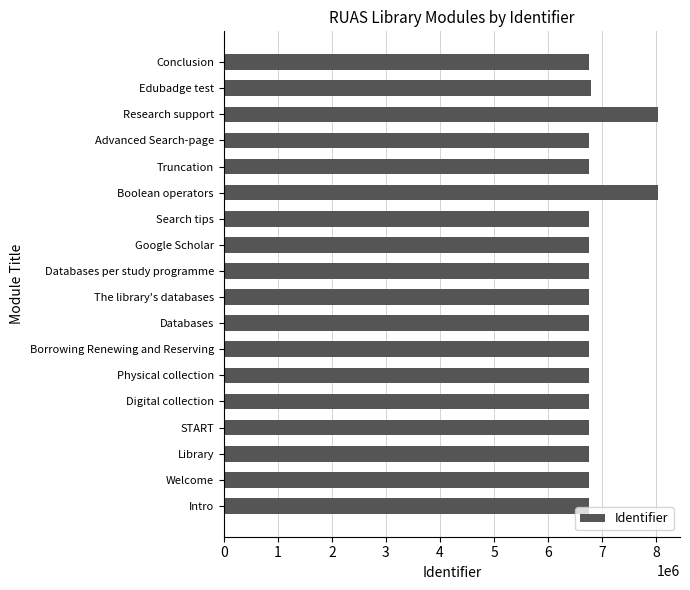

What is the change in value from Databases to Boolean operators?

+1283943